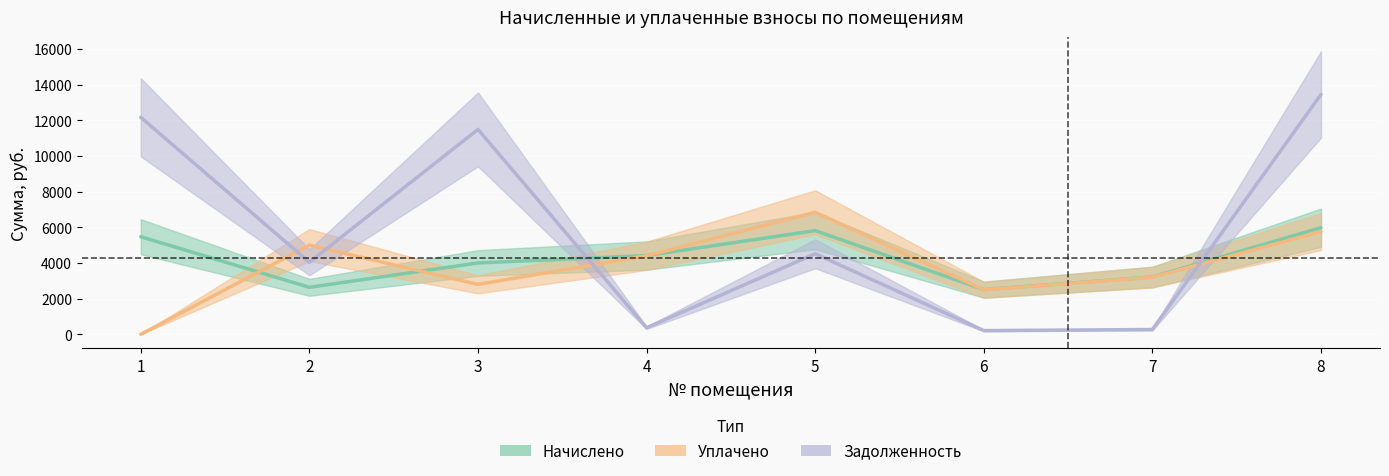

Is the value of Задолженность at 6 greater than the value of Начислено at 8?

No